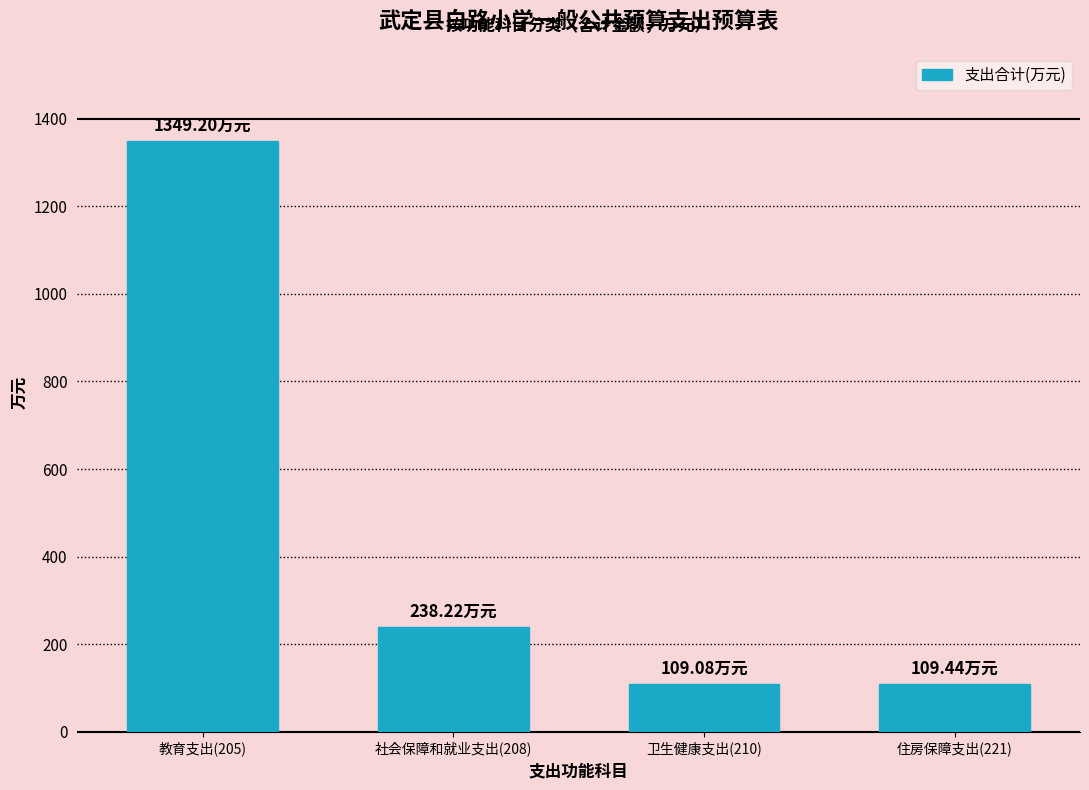

Between 社会保障和就业支出(208) and 卫生健康支出(210), which is larger?

社会保障和就业支出(208)